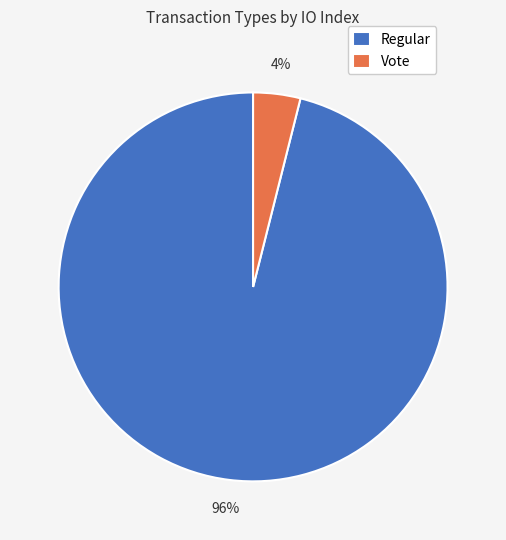

Which slice is the largest?

Regular